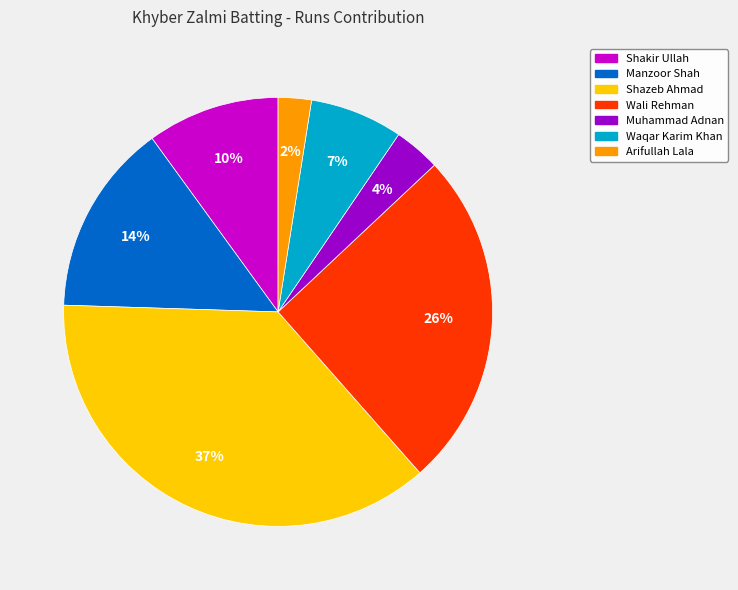

How many slices are in this pie chart?

7